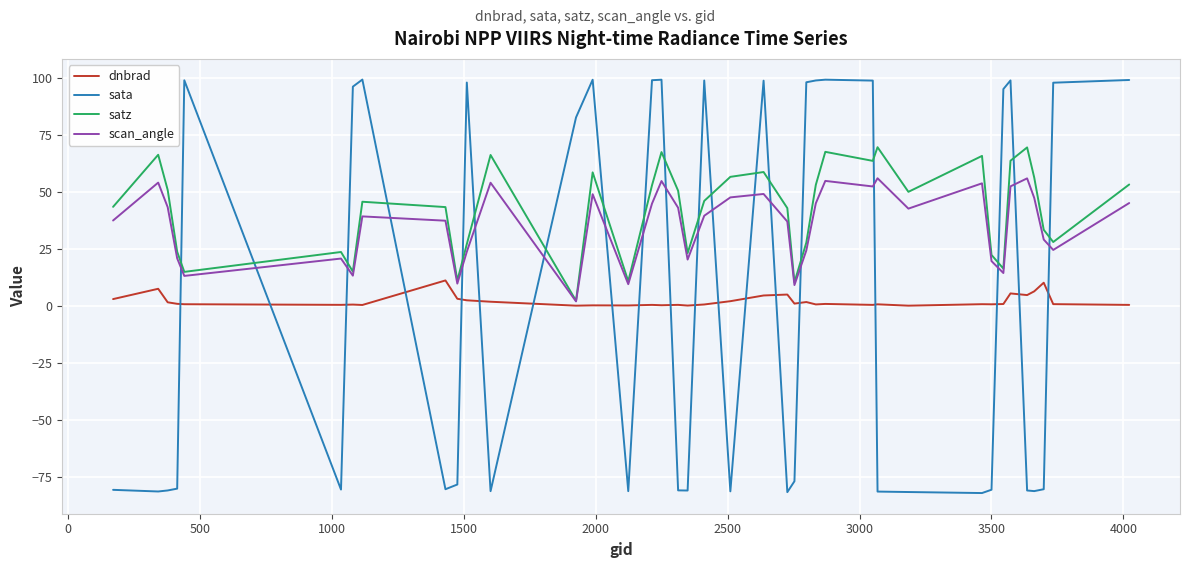

What is the difference between the maximum and second lowest values in the dnbrad series?

11.1